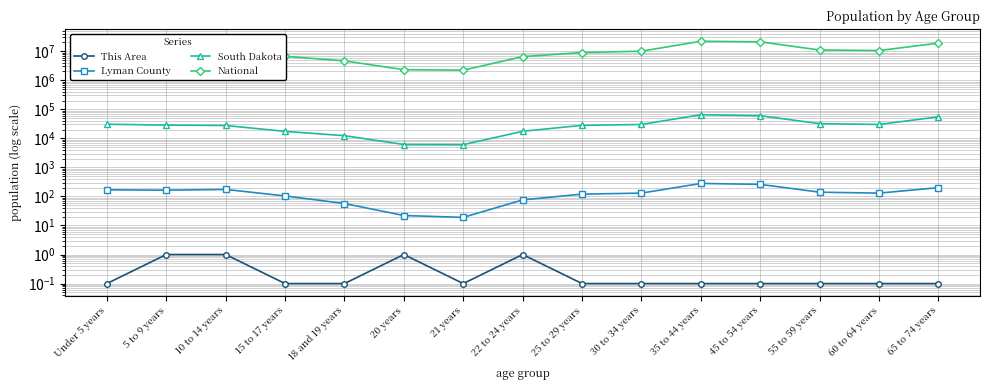

What is the difference between the second highest and second lowest values in the Lyman County series?

238.0